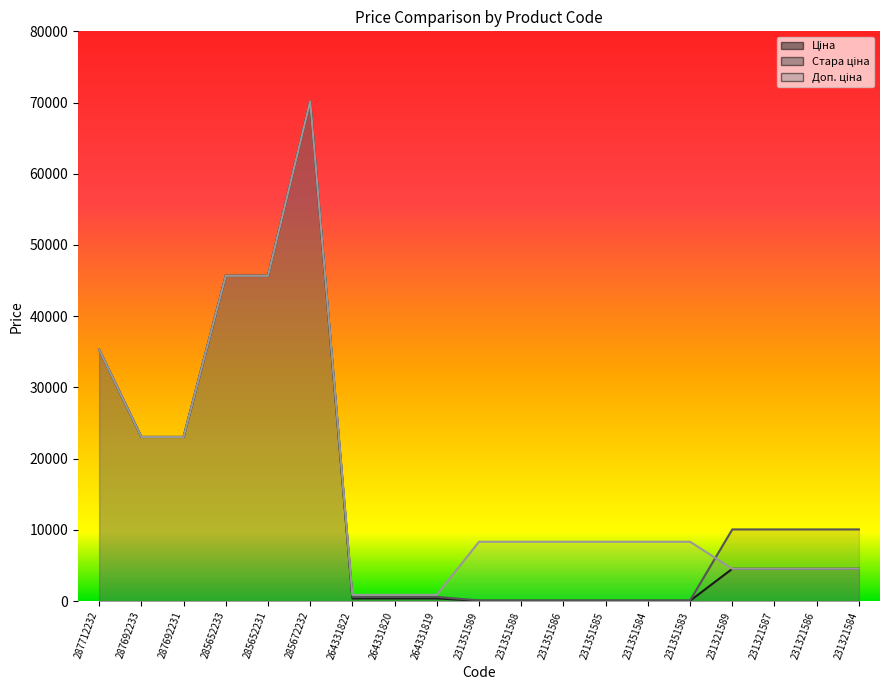

List the labels in order of Стара ціна value, largest first.

285672232, 285652233, 285652231, 287712232, 287692233, 287692231, 231321589, 231321587, 231321586, 231321584, 264331822, 264331820, 264331819, 231351589, 231351588, 231351586, 231351585, 231351584, 231351583